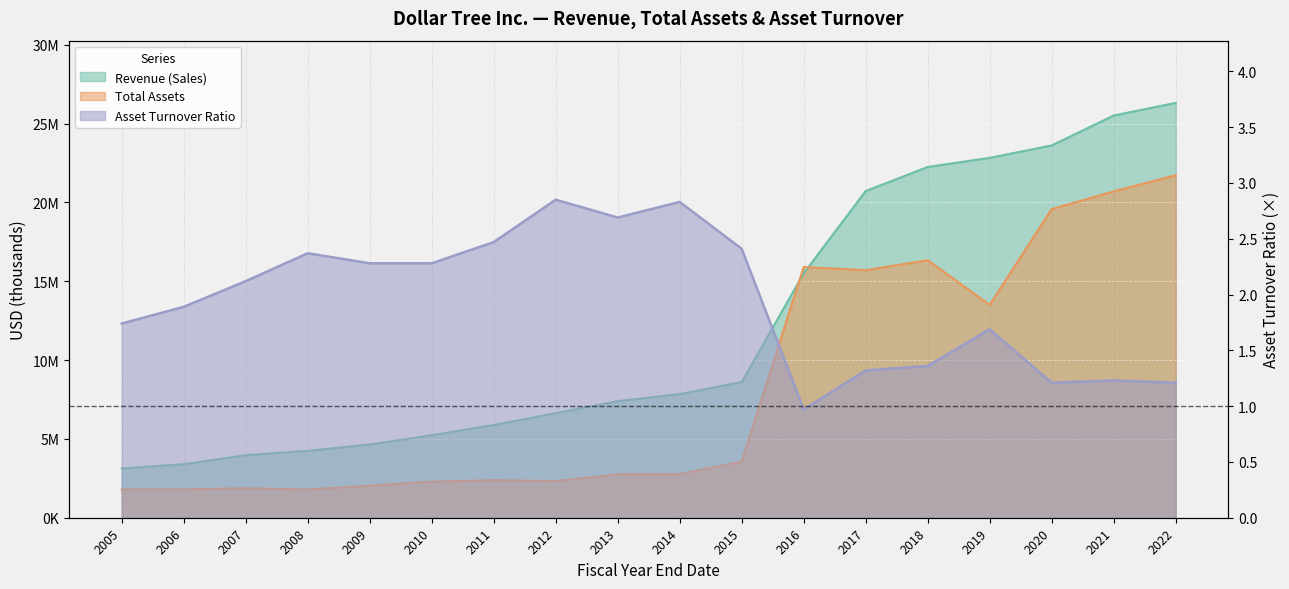

At which label is Revenue (Sales) closest to 14717904?

2016